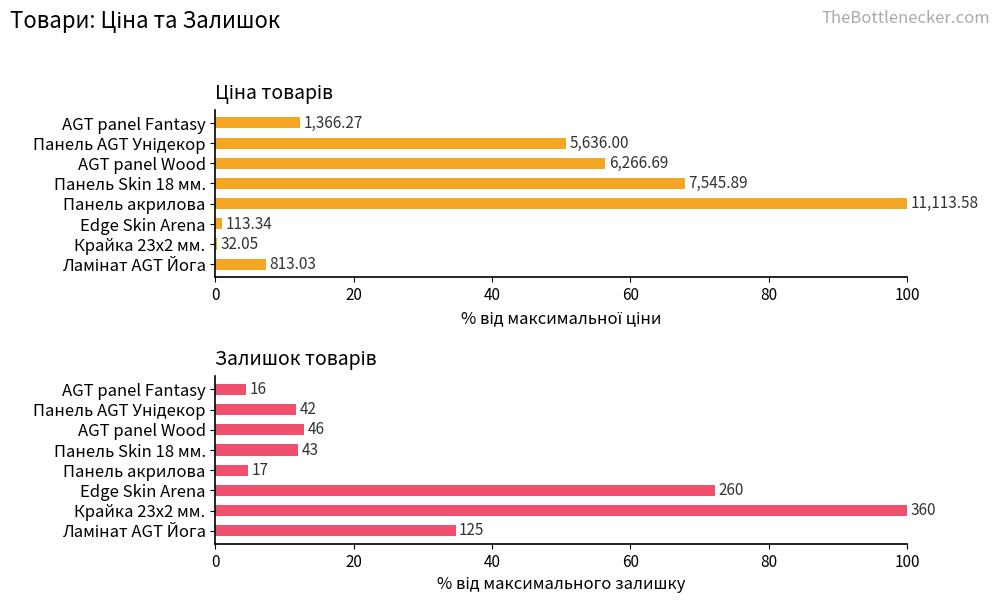

Which series has the largest range (max minus min)?

Ціна